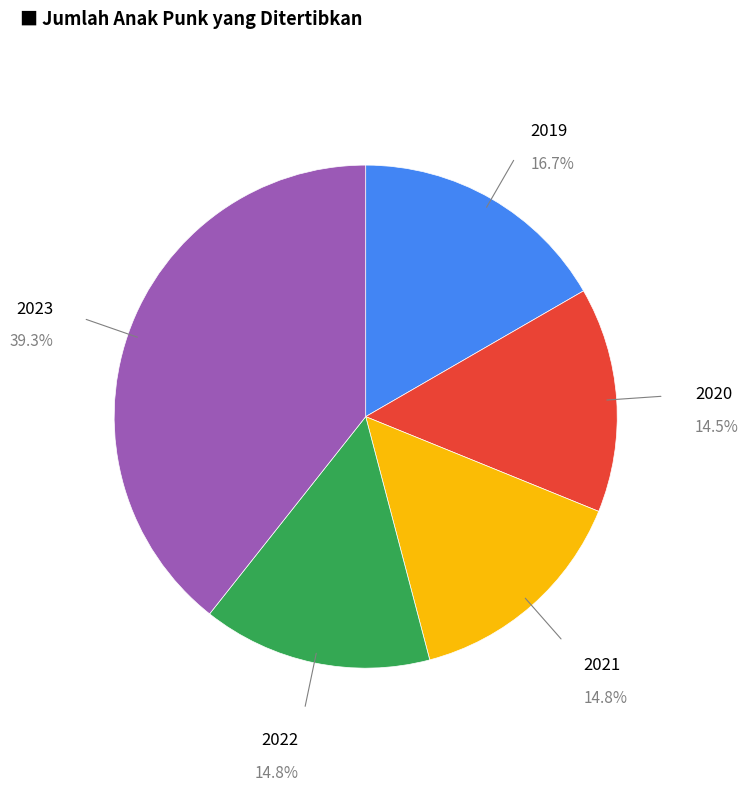

Is there a majority slice in this chart?

No